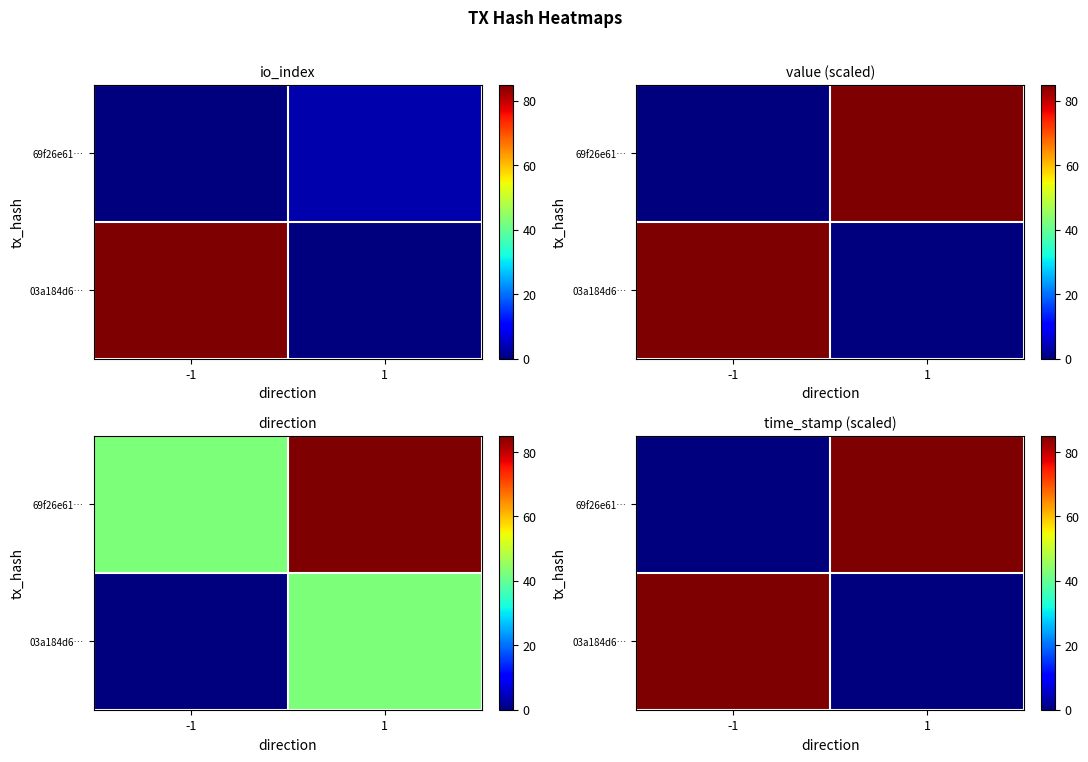

At how many categories does at least one series exceed 64?

2